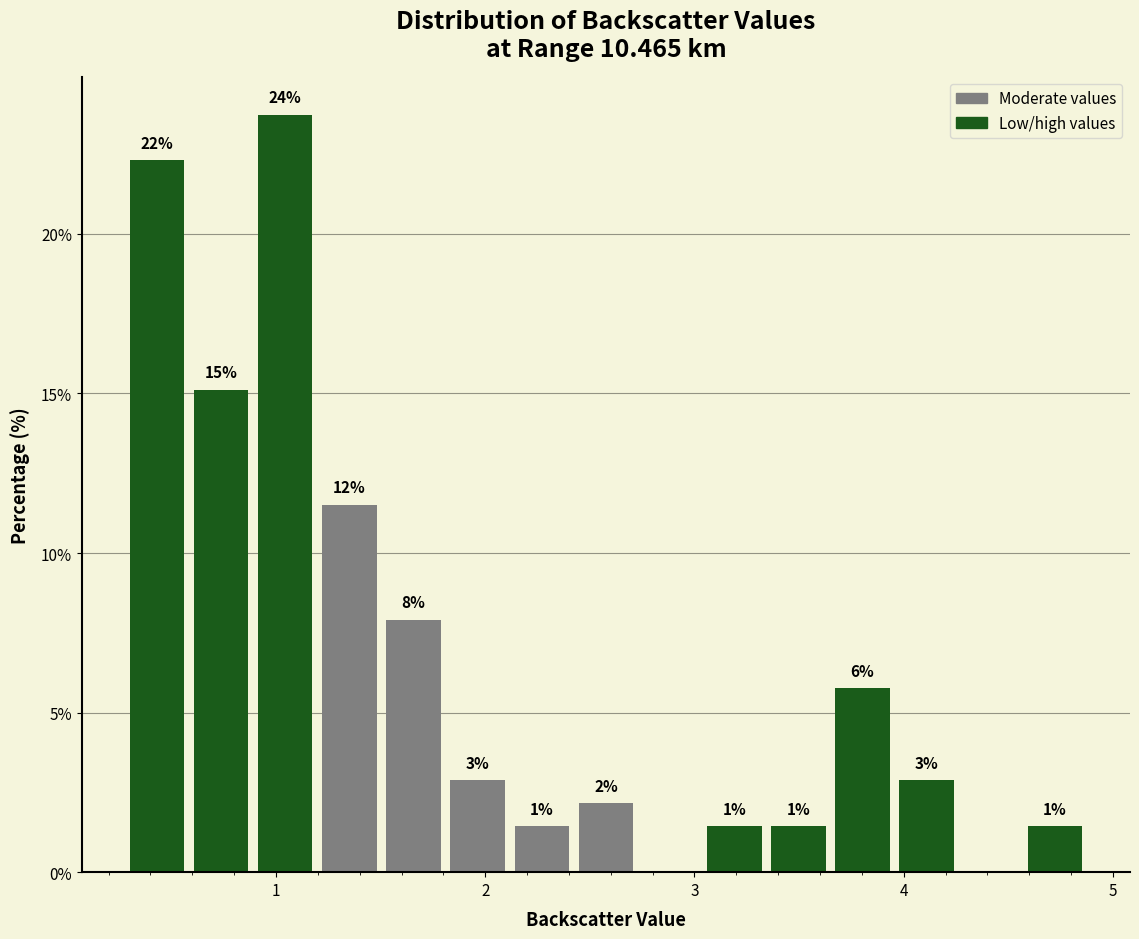

Read against the x-axis, roughly where is the centre of the tallest bar?

1.0